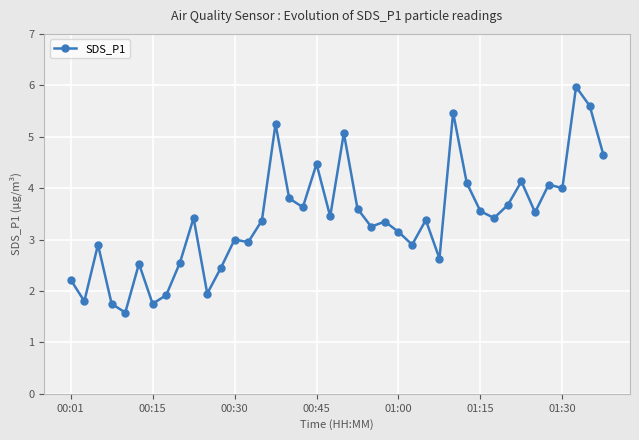

What is the sum of all values?

136.2